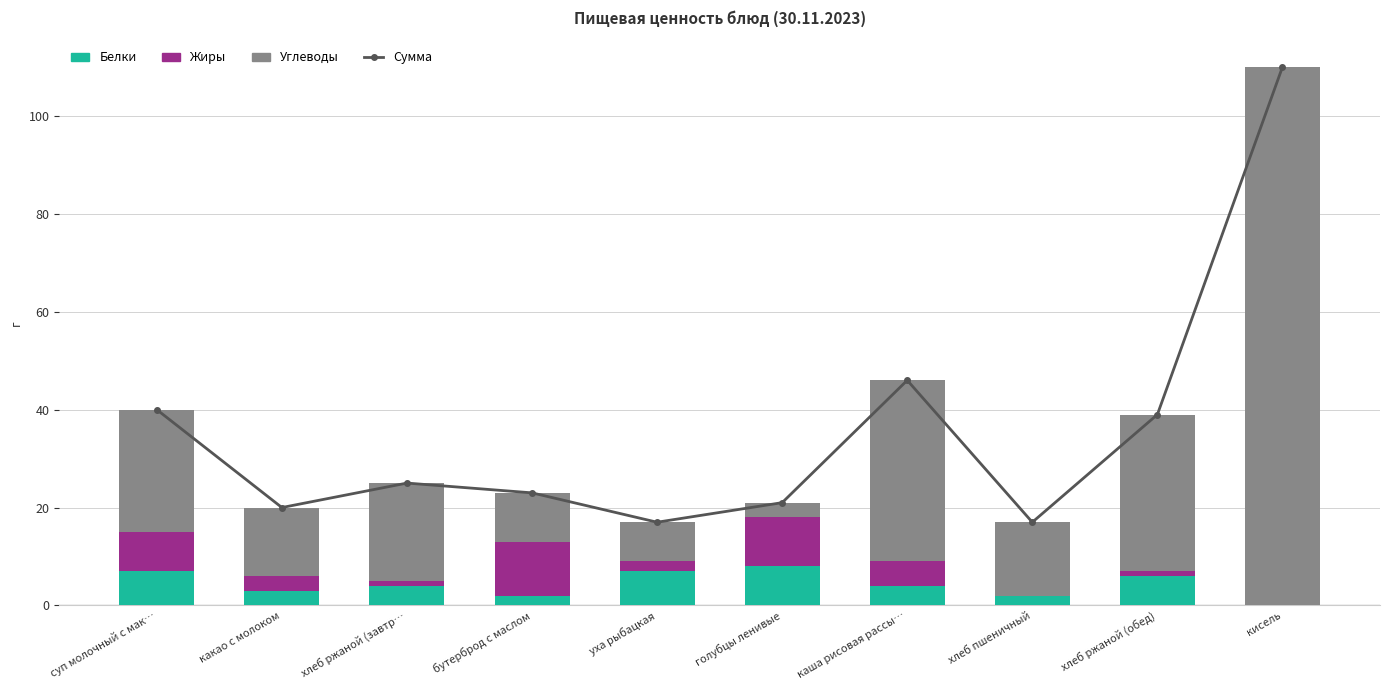

What are all the series names shown in the legend?

Сумма, Белки, Жиры, Углеводы